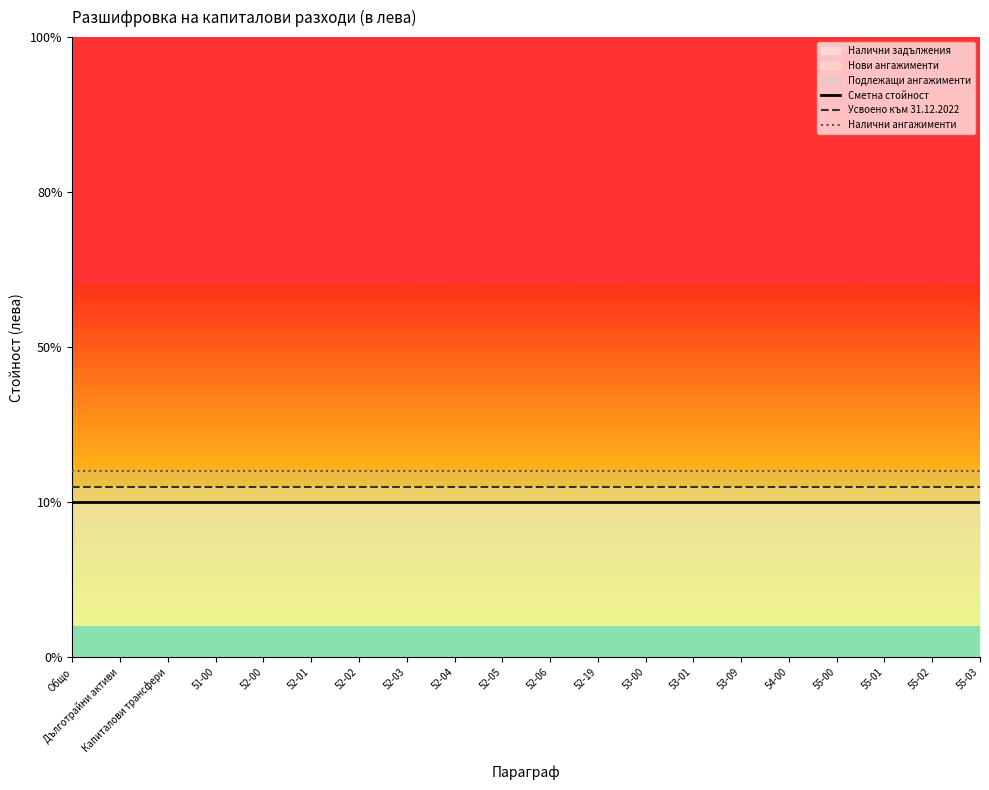

Reading left to right, what are all the values shown in this chart?

Сметна стойност: 0.0	0.0	0.0	0.0	0.0	0.0	0.0	0.0	0.0	0.0	0.0	0.0	0.0	0.0	0.0	0.0	0.0	0.0	0.0	0.0
Усвоено към 31.12.2022: 0.1	0.1	0.1	0.1	0.1	0.1	0.1	0.1	0.1	0.1	0.1	0.1	0.1	0.1	0.1	0.1	0.1	0.1	0.1	0.1
Налични ангажименти: 0.1	0.1	0.1	0.1	0.1	0.1	0.1	0.1	0.1	0.1	0.1	0.1	0.1	0.1	0.1	0.1	0.1	0.1	0.1	0.1